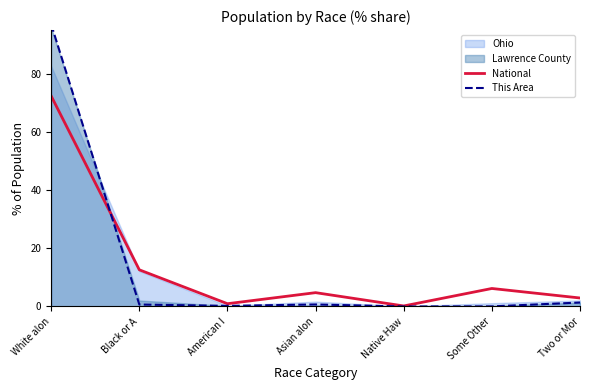

What position from the left is Black or A?

2